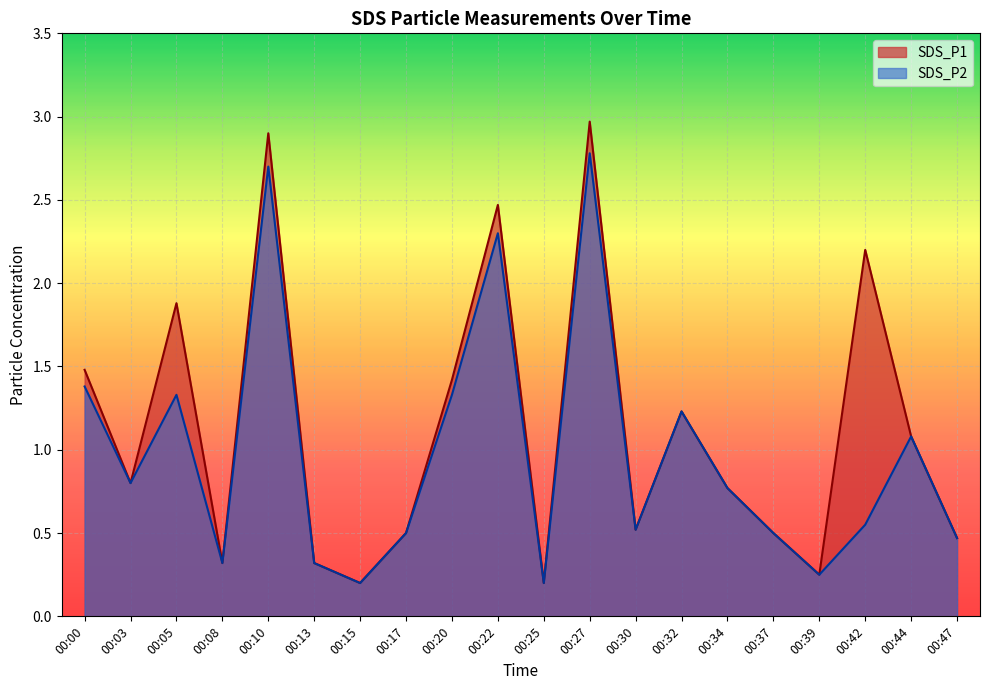

At which label is SDS_P2 closest to 1?

00:44